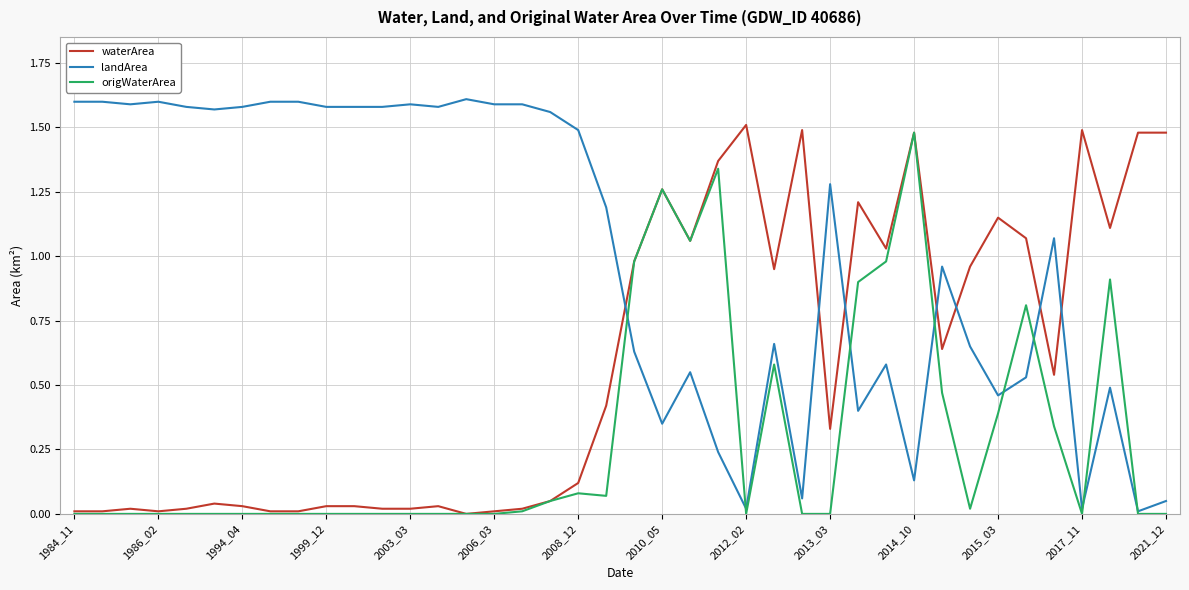

Count the number of categories in the chart.

40